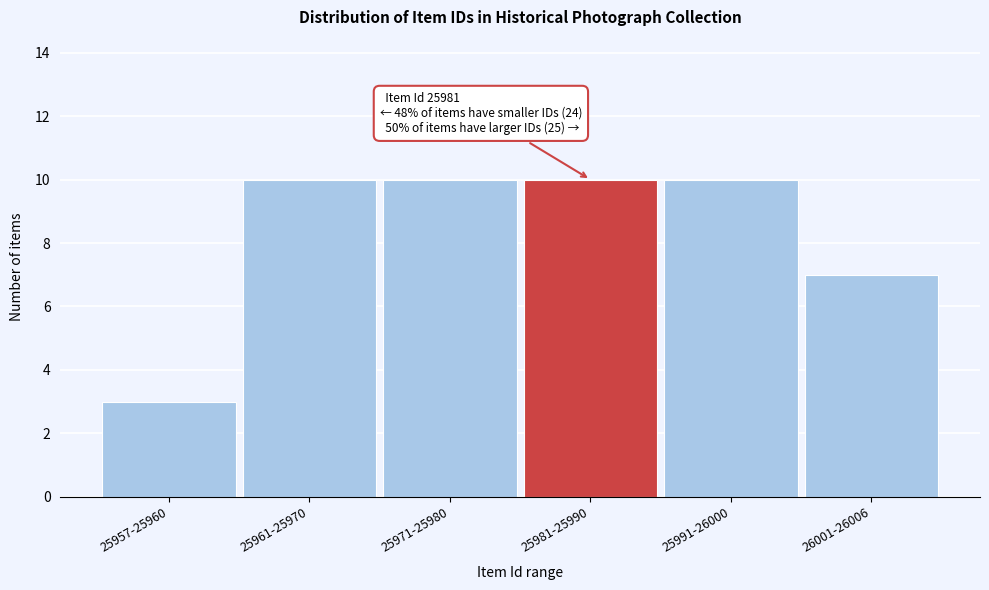

Reading right to left, what are all the values shown in this chart?

7	10	10	10	10	3